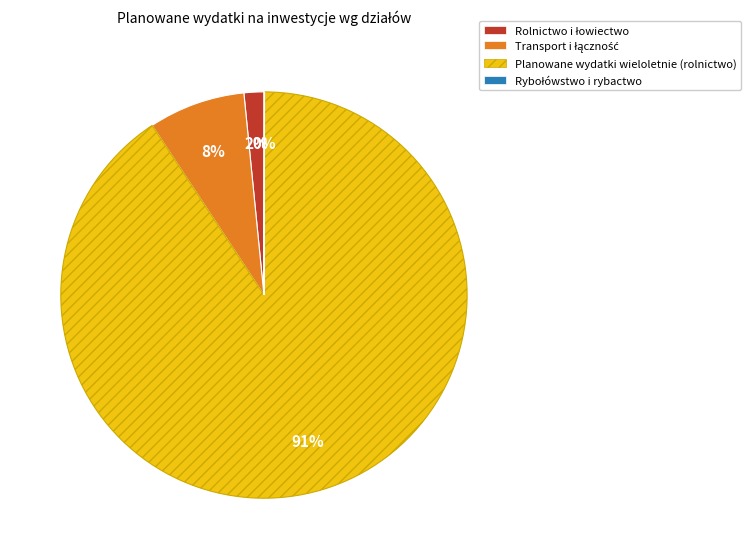

Which category has the biggest portion of the pie?

Planowane wydatki wieloletnie (rolnictwo)